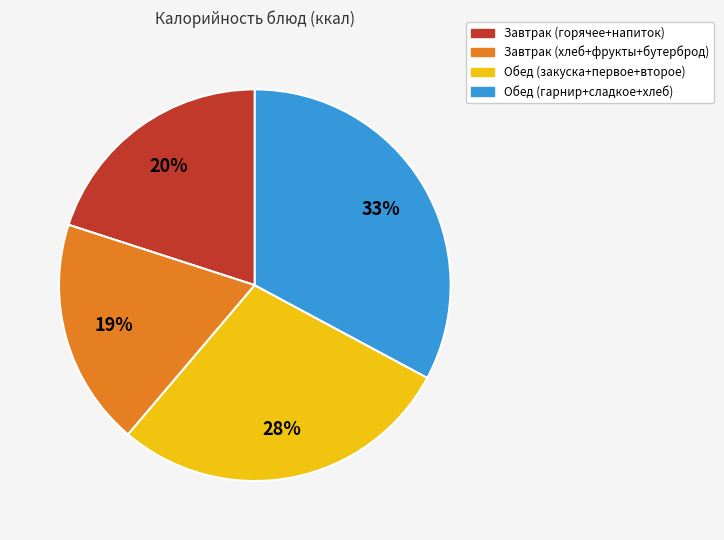

Which slice is the smallest?

Завтрак (хлеб+фрукты+бутерброд)